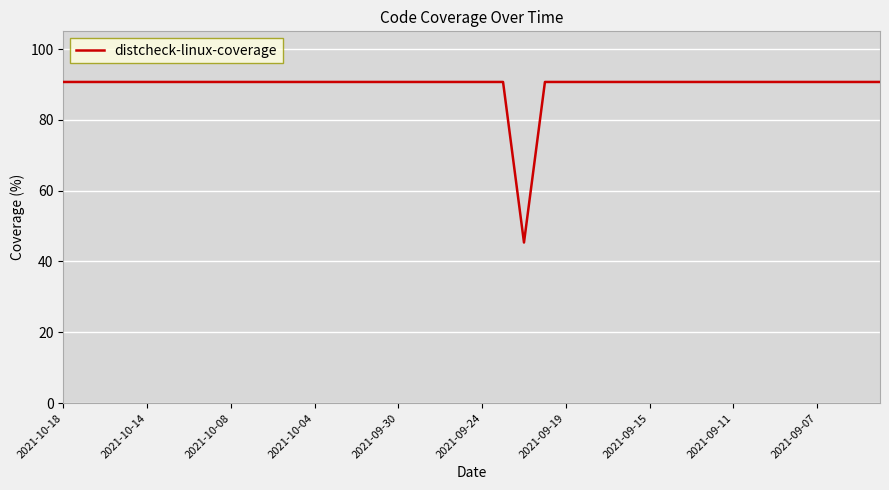

What is the difference between the maximum and minimum values?

45.4